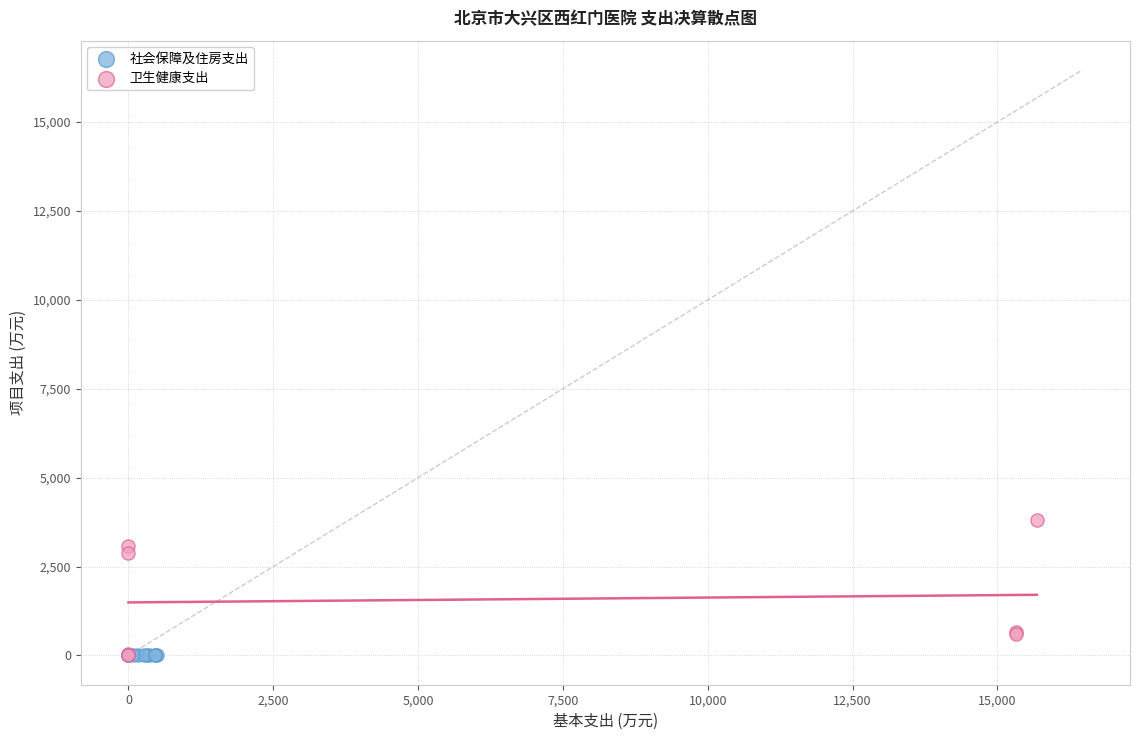

Which series has the widest spread of Y values?

卫生健康支出